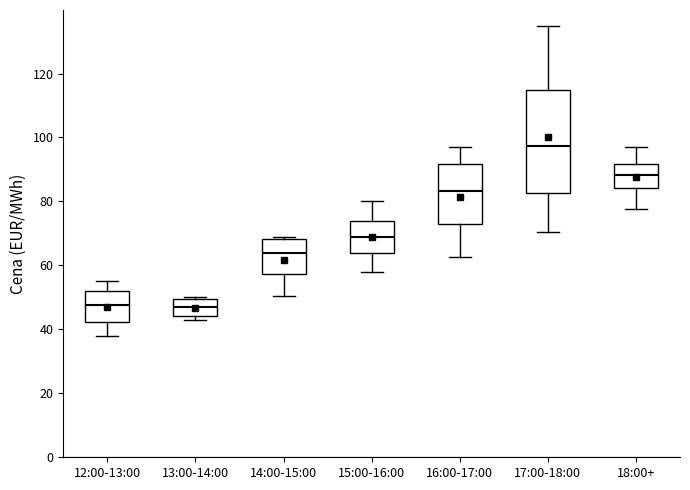

Reading left to right, read every box against the y-axis: the position of its median line, the range the box covers, and the ends of its whiskers. The values are not printed on the chart, so give them approximately, as read against the axis.

12:00-13:00: median 48, box 42 to 52, whiskers 38 to 56
13:00-14:00: median 46, box 44 to 50, whiskers 44 (just below the box's lower edge) to 50
14:00-15:00: median 64, box 58 to 68, whiskers 50 to 68 (just above the box's upper edge)
15:00-16:00: median 68, box 64 to 74, whiskers 58 to 80
16:00-17:00: median 84, box 72 to 92, whiskers 62 to 98
17:00-18:00: median 98, box 82 to 114, whiskers 70 to 136
18:00+: median 88, box 84 to 92, whiskers 78 to 98